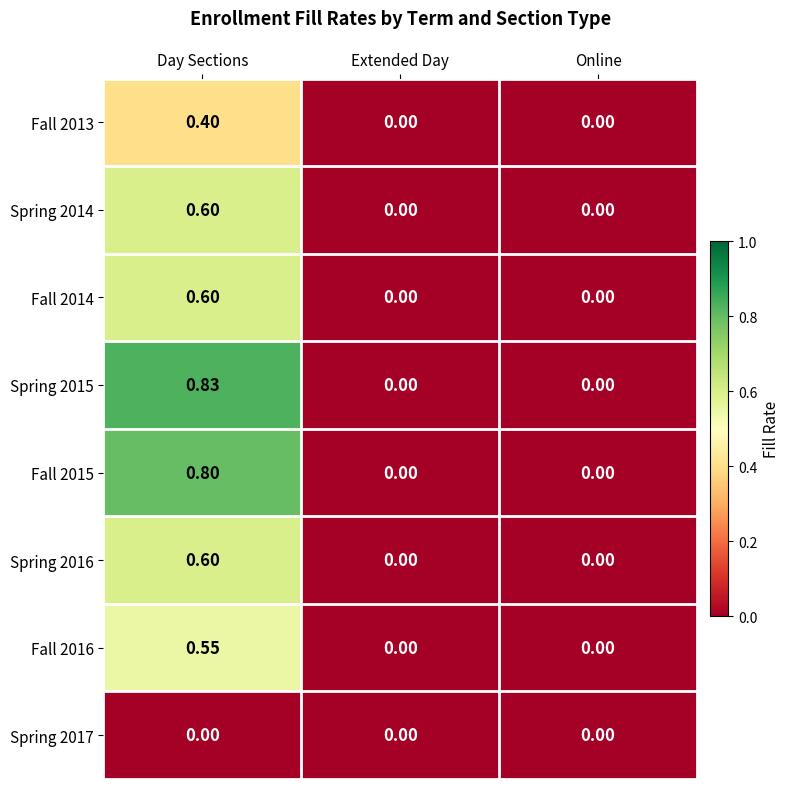

At which category is the sum across all series the highest?

Day Sections